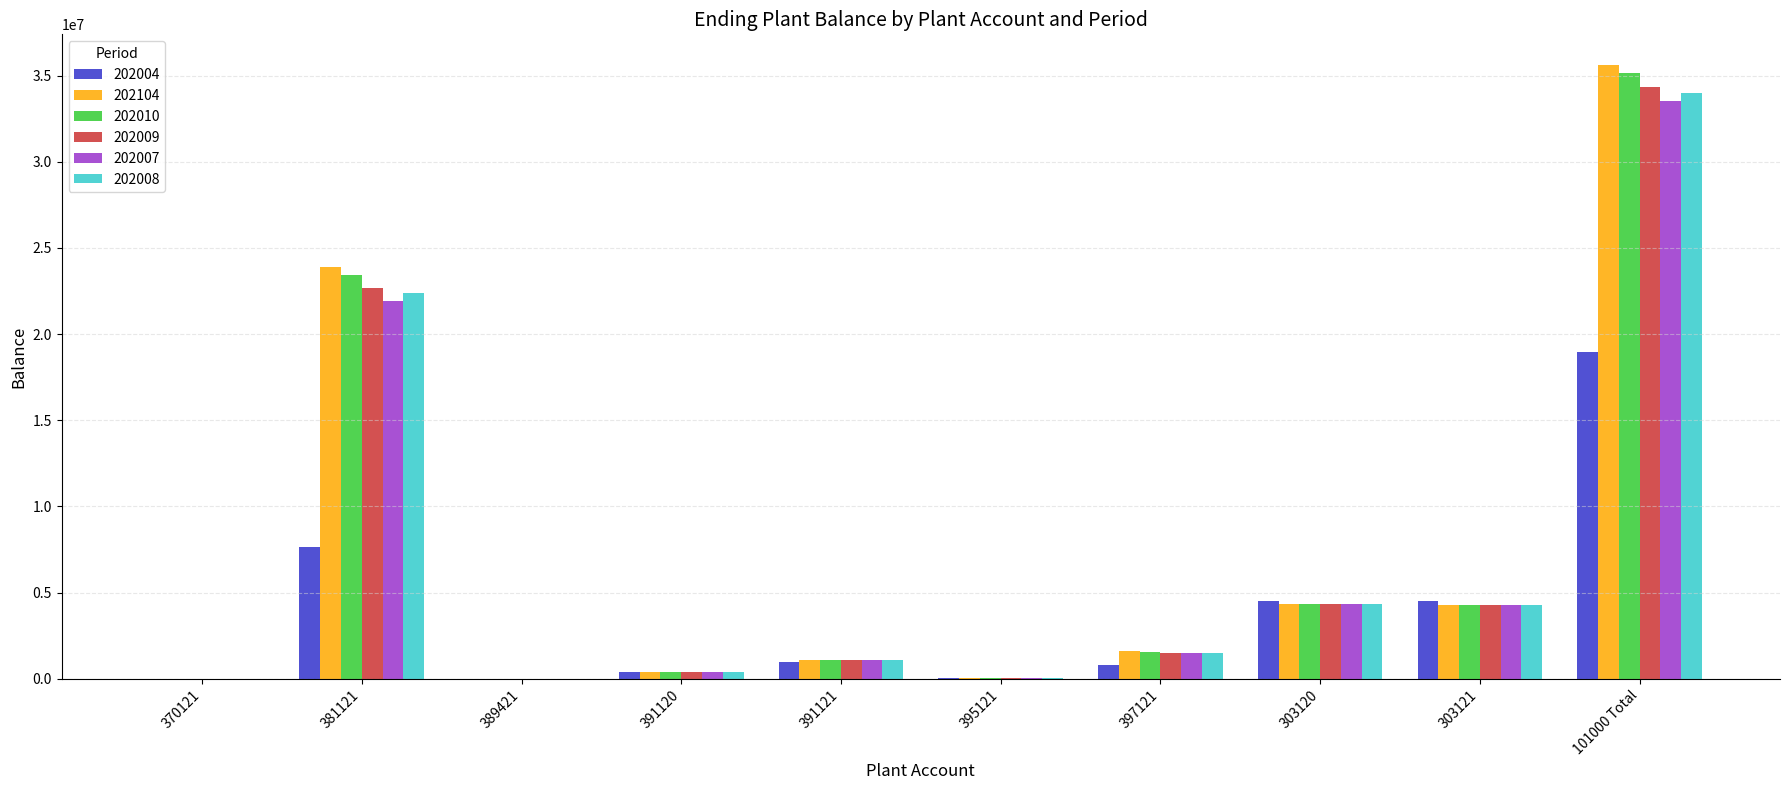

At which category does the chart reach its peak across all series?

101000 Total